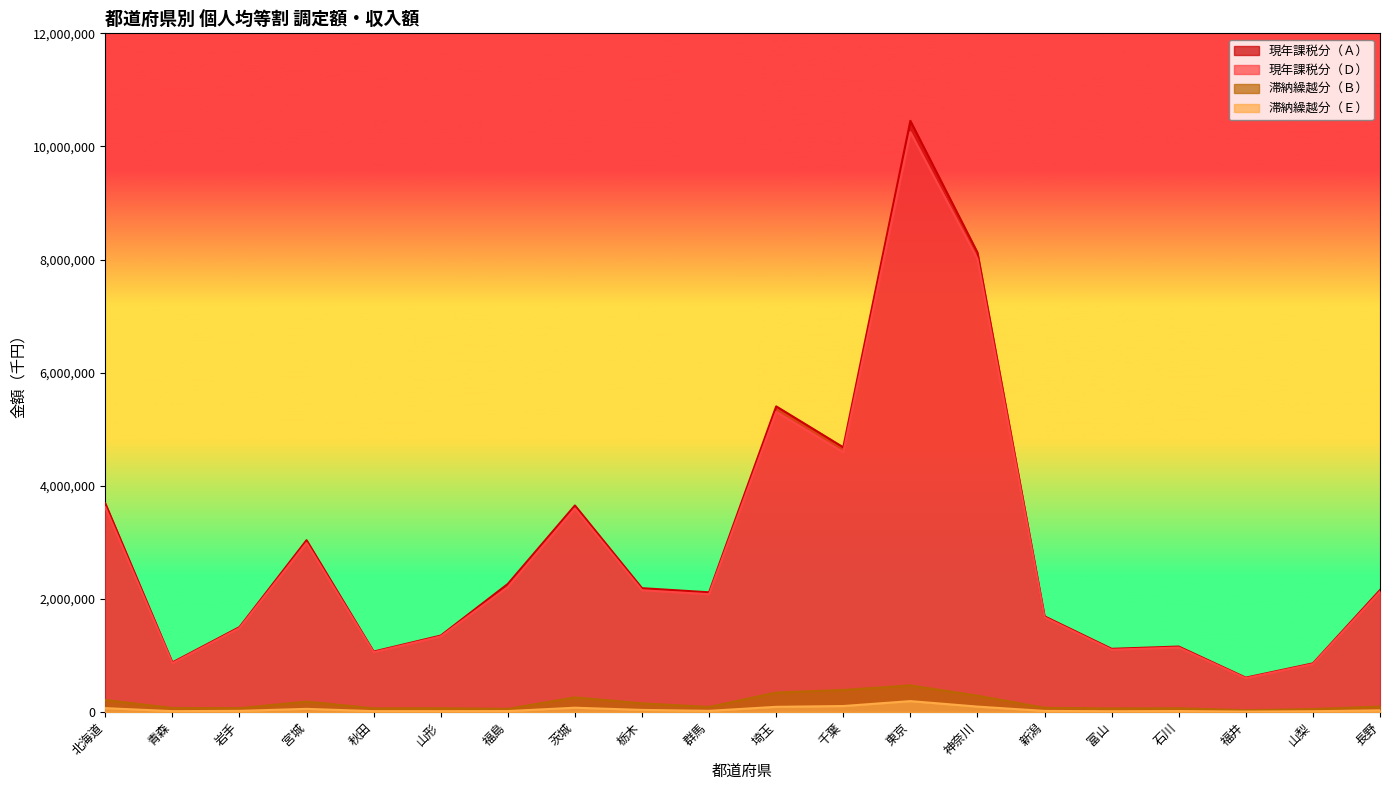

What is the greatest value displayed?

10453191